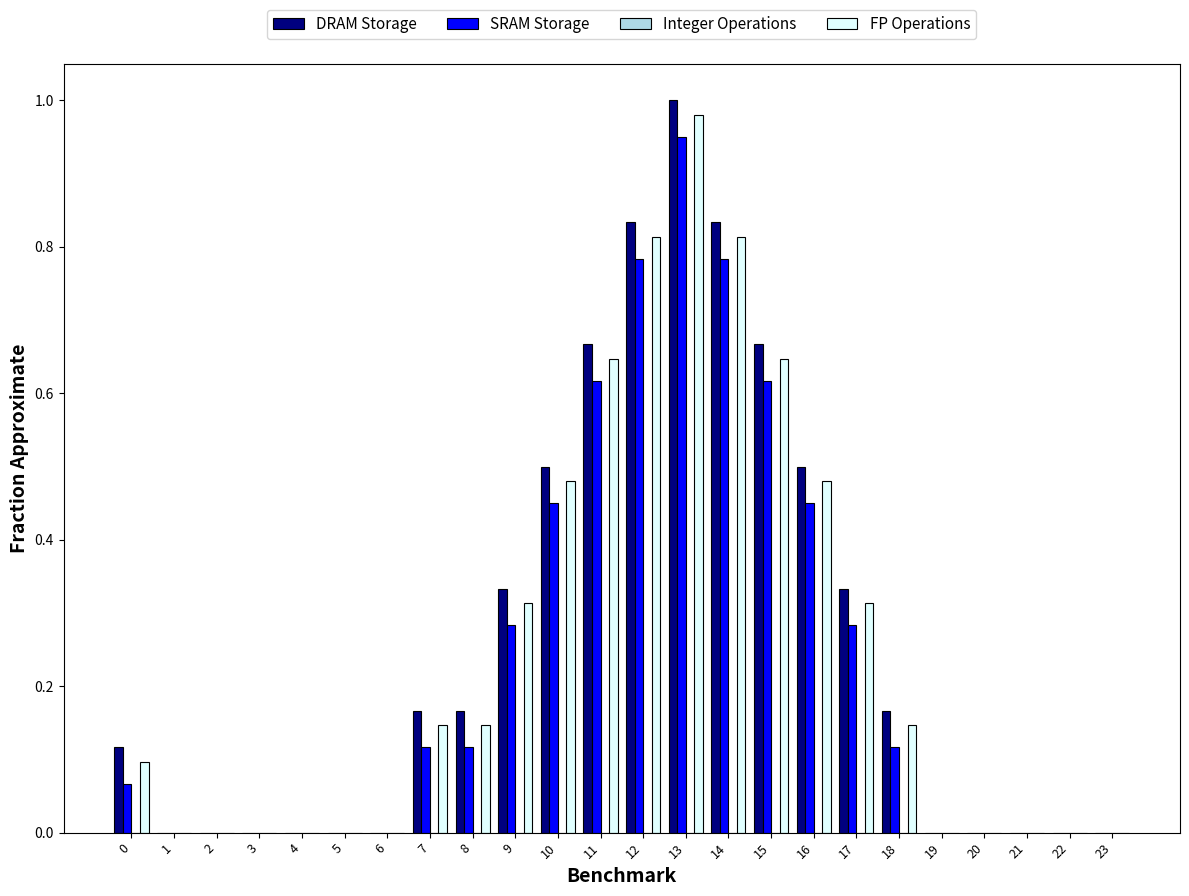

Is it true that DRAM Storage equals 0.4 at 21?

False